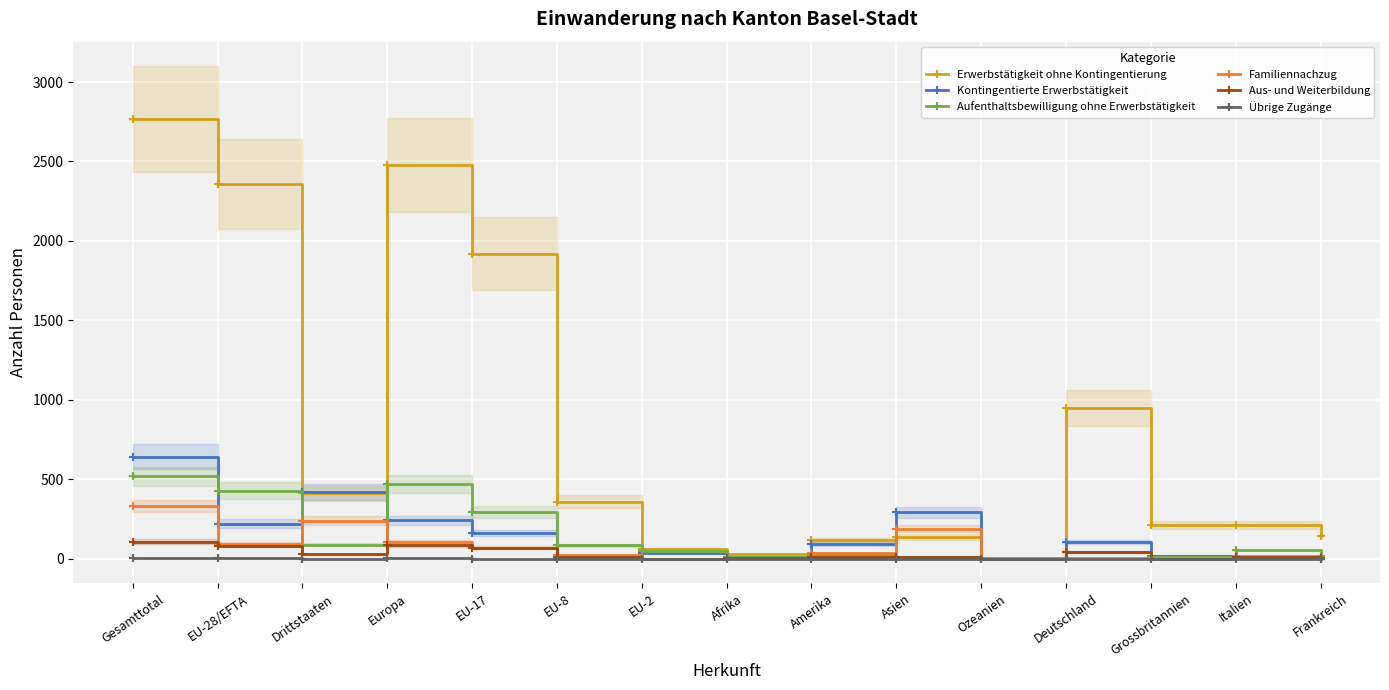

Does the chart display data point markers on the line(s)?

Yes